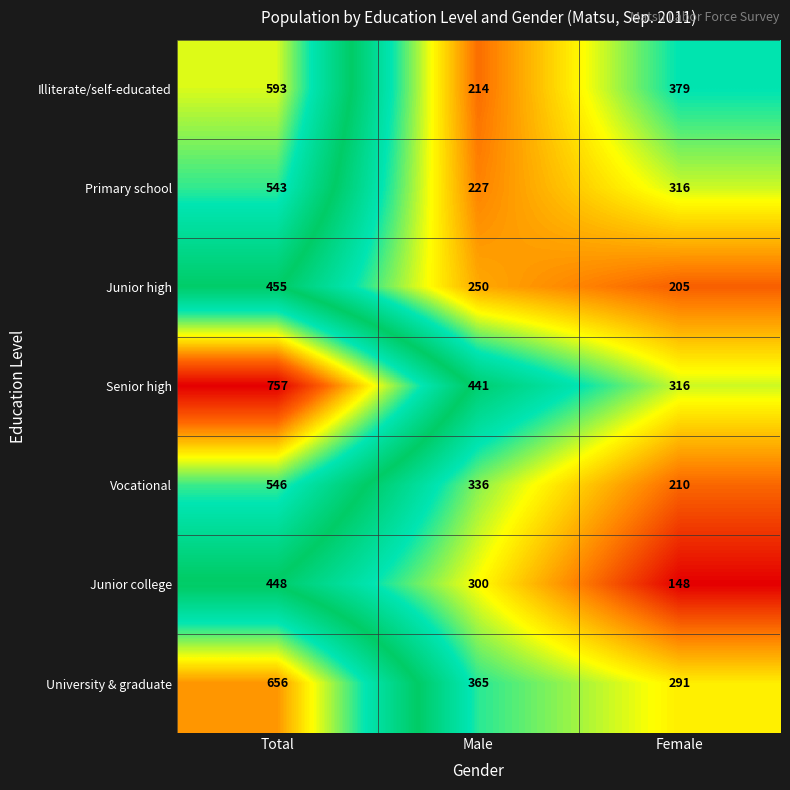

The Vocational series shows 210 at Female. True or false?

True